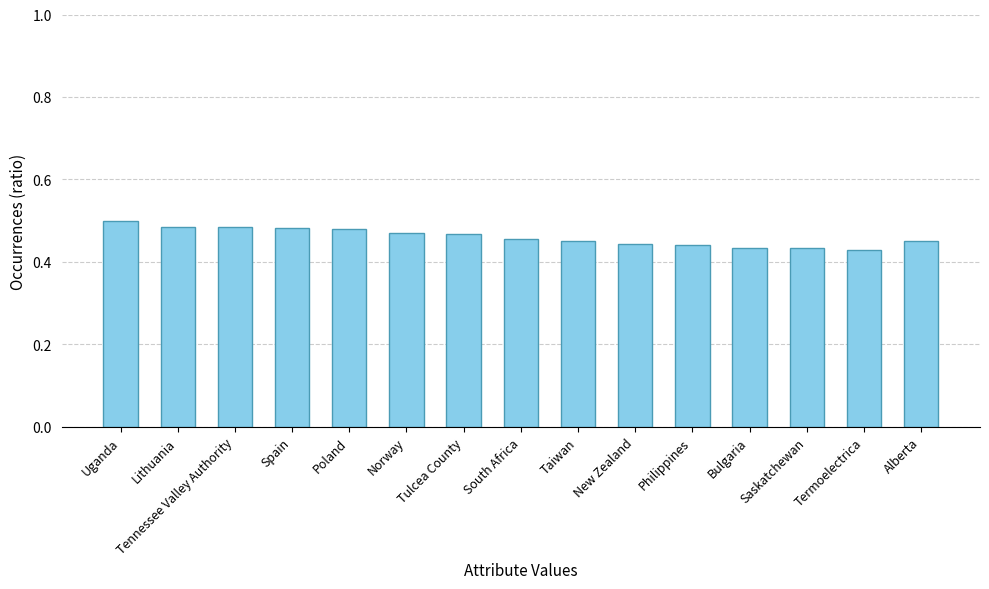

How many values are between 0 and 1?

15